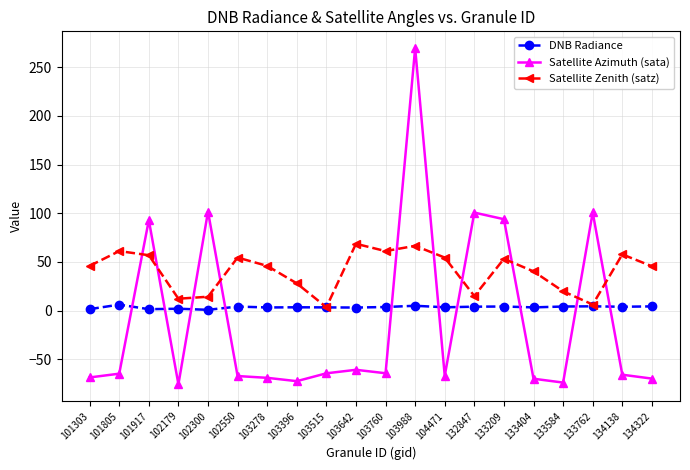

Between 103988 and 133404, which series saw the biggest shift?

Satellite Azimuth (sata)